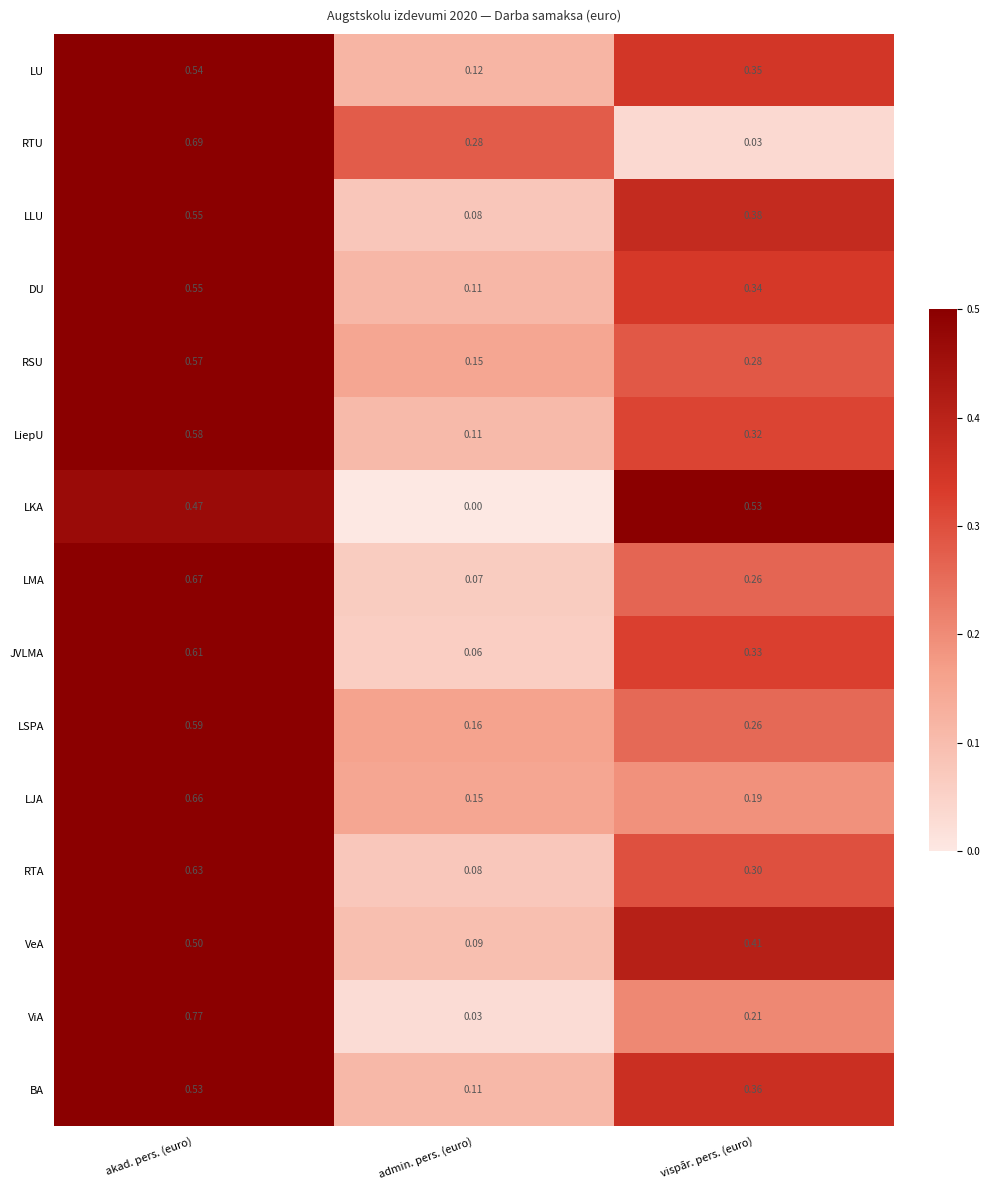

At how many categories does at least one series exceed 0?

3